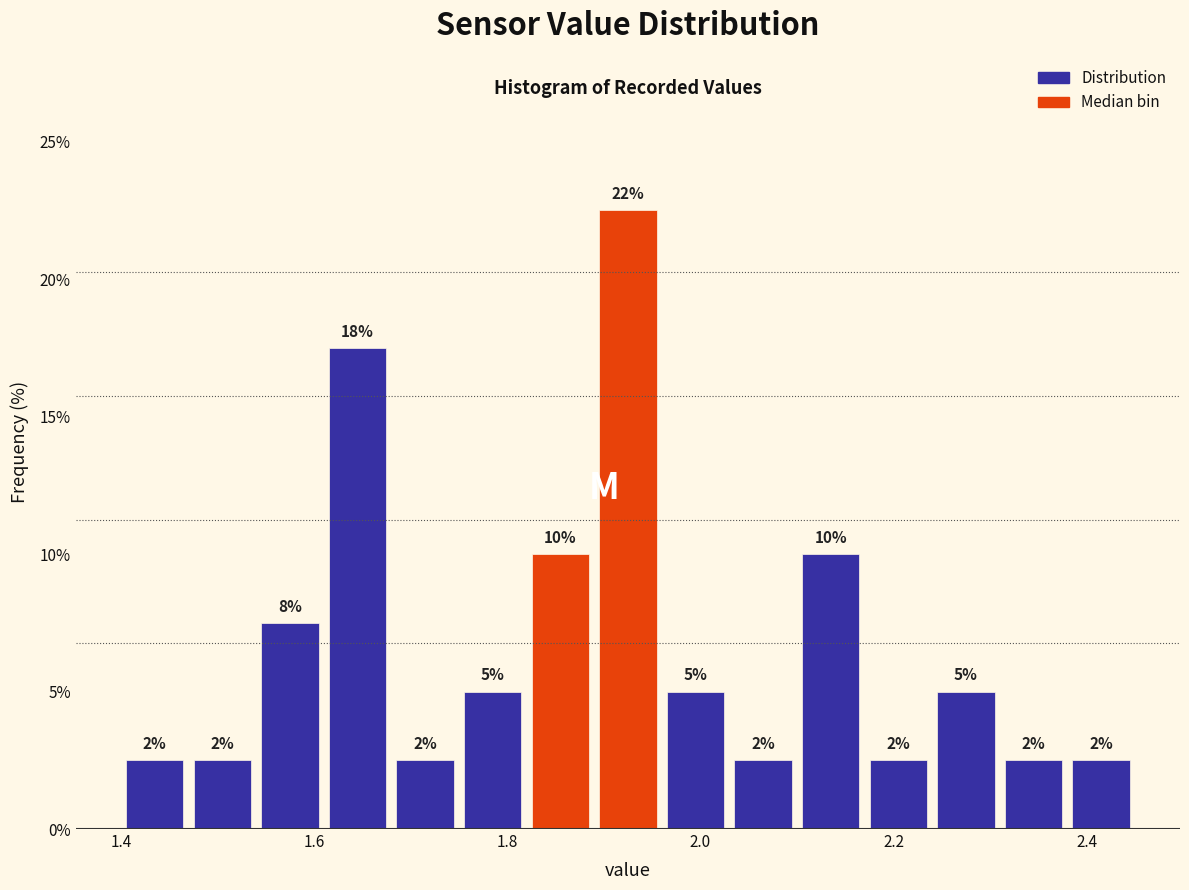

Read against the x-axis, roughly where is the centre of the tallest bar?

1.92